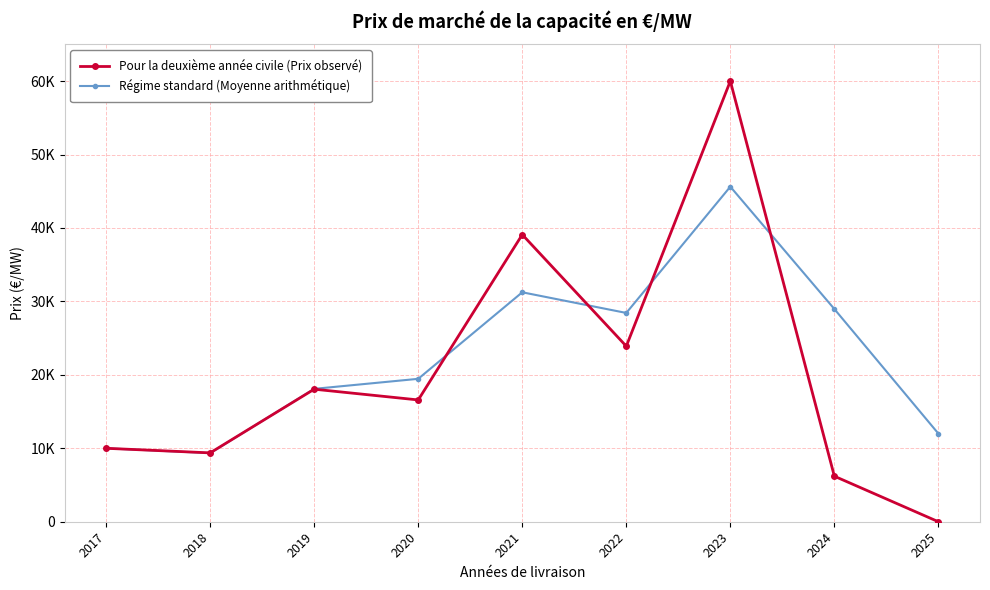

What are all the series names shown in the legend?

Pour la deuxième année civile (Prix observé), Régime standard (Moyenne arithmétique)